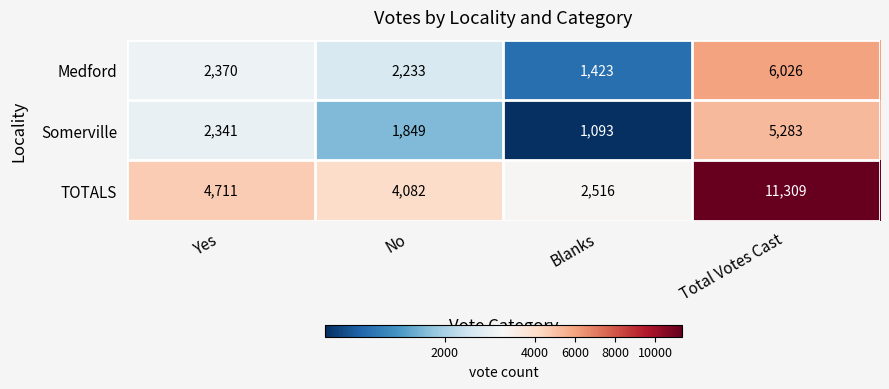

What is the maximum value for Somerville?

5283